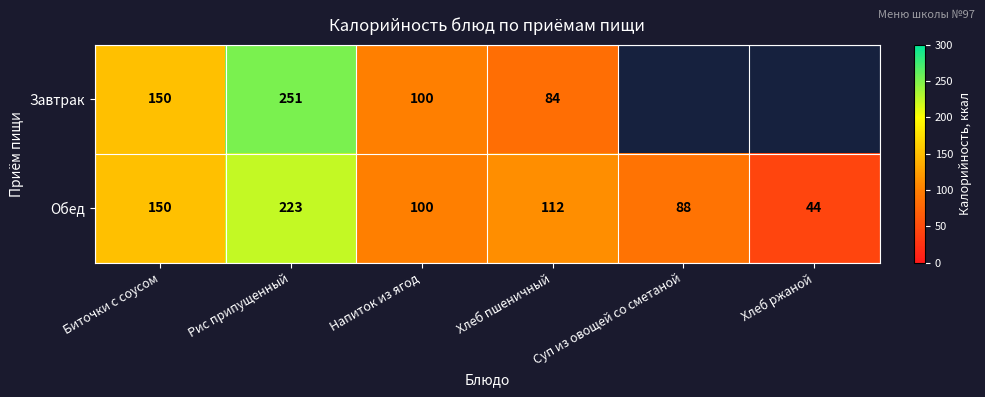

What is the difference between the highest and lowest values at Рис припущенный?

28